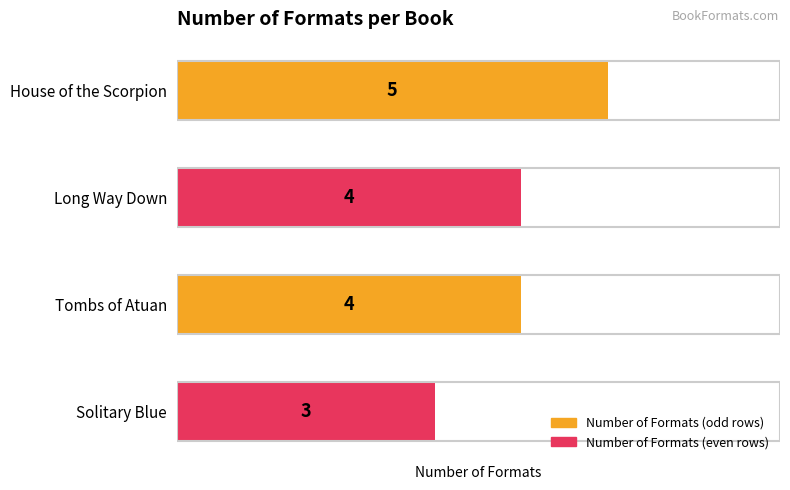

What is the sum of all values?

16